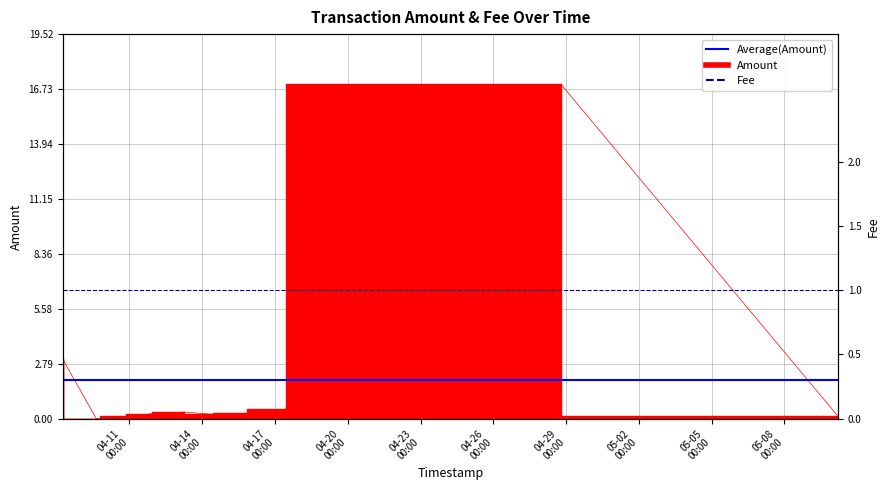

True or false: the data shows 0.4 at 2017-04-15 20:42:04.

False